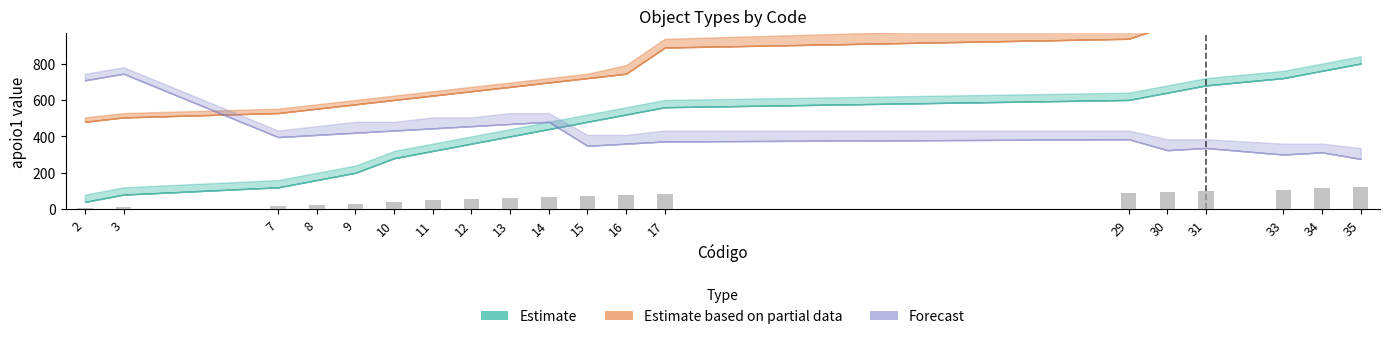

Reading left to right, what are all the values shown in this chart?

2=6	3=12	7=18	8=24	9=30	10=42	11=48	12=54	13=60	14=66	15=72	16=78	17=84	29=90	30=96	31=102	33=108	34=114	35=120